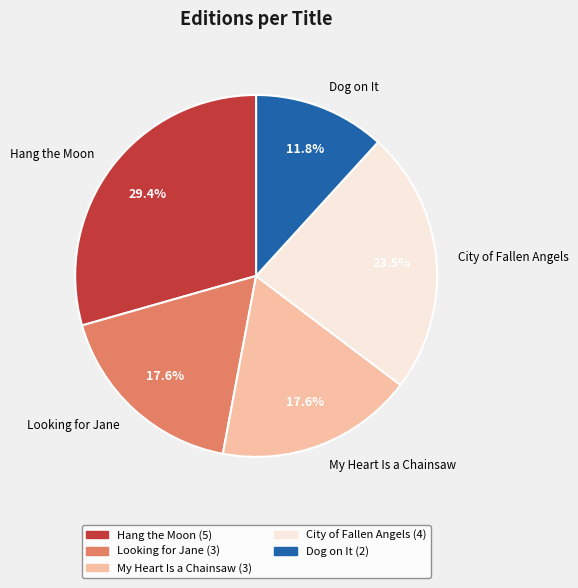

To the nearest percent, what percentage of the pie is Looking for Jane?

18%